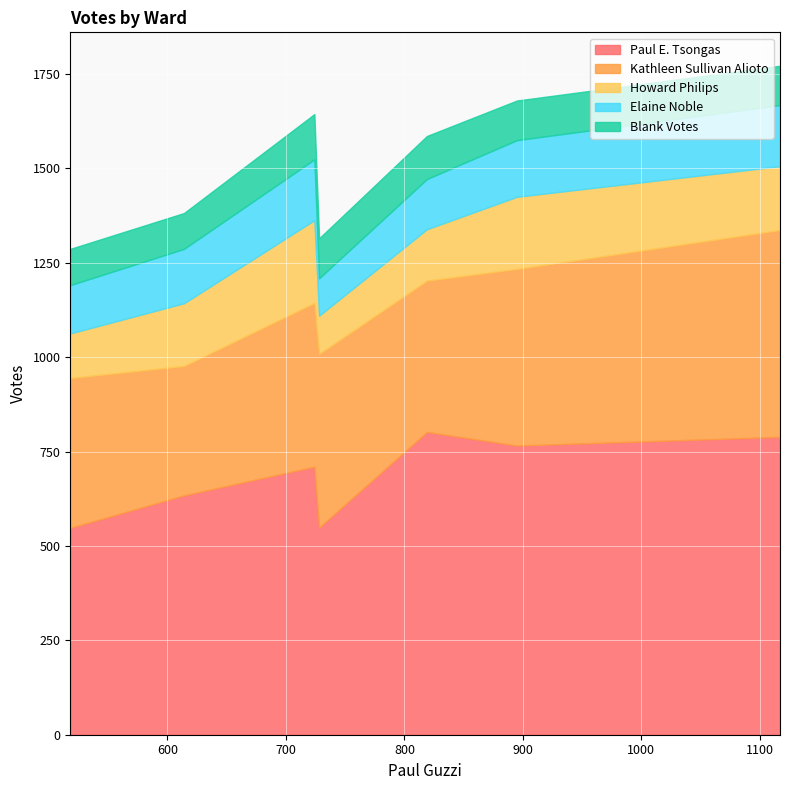

What is the difference between the Blank Votes values at Ward 2 and Ward 4?

8